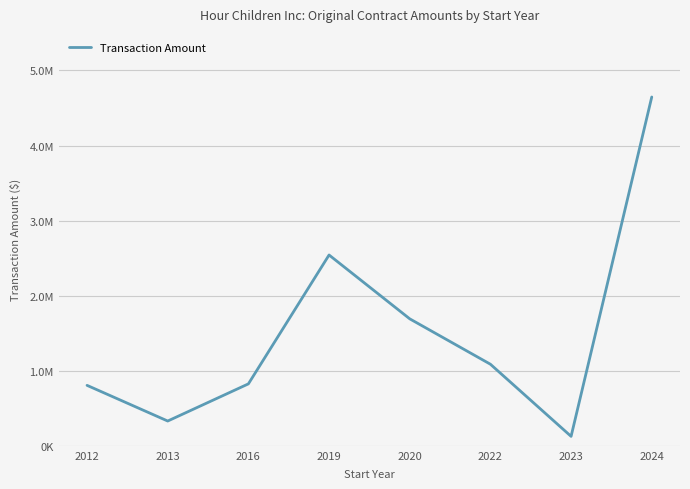

Which category has the highest value across all series?

2024